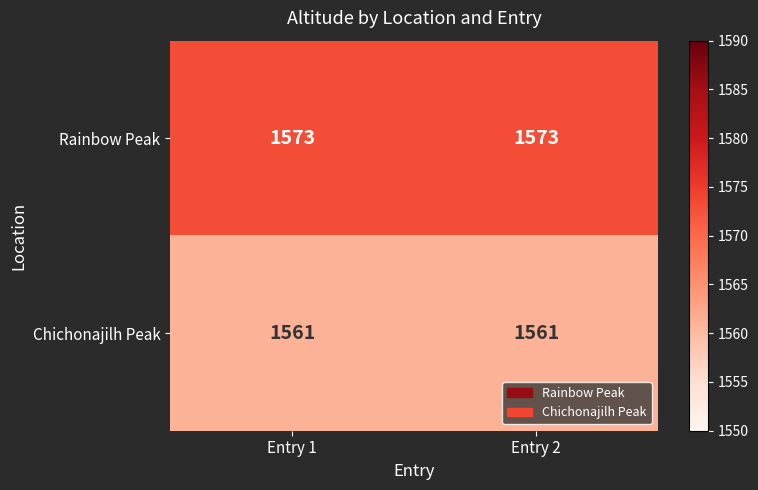

At how many categories does at least one series exceed 1562?

2